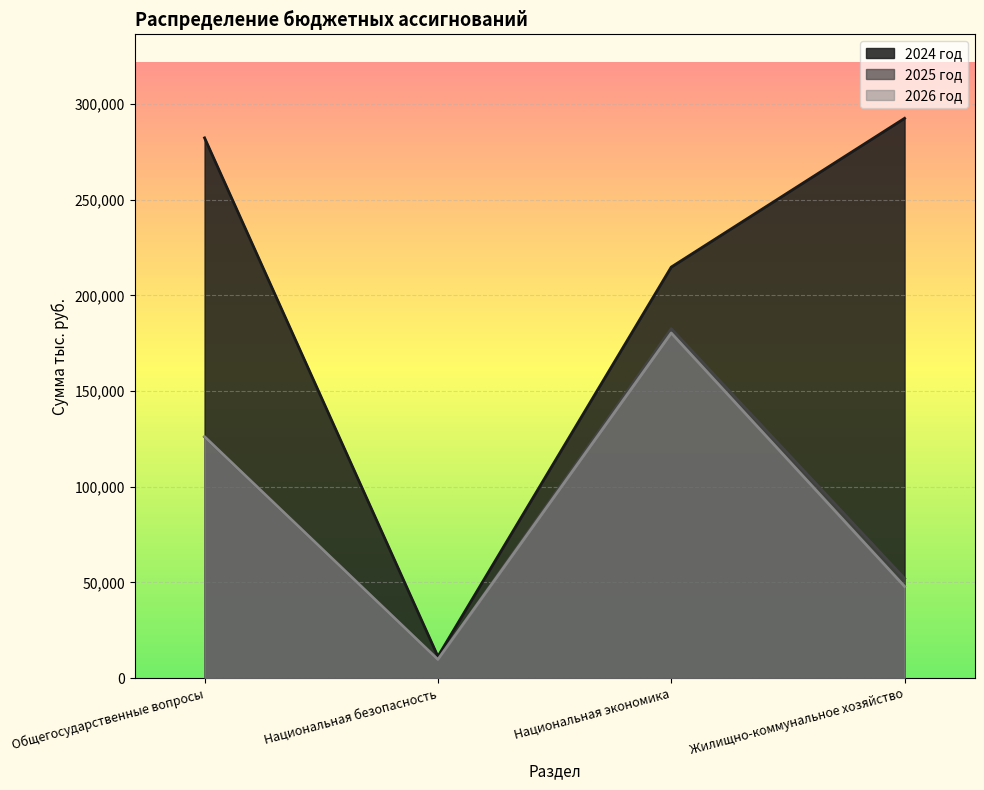

What is the value of the 2024 год point at the 2nd from the left?

11336.2